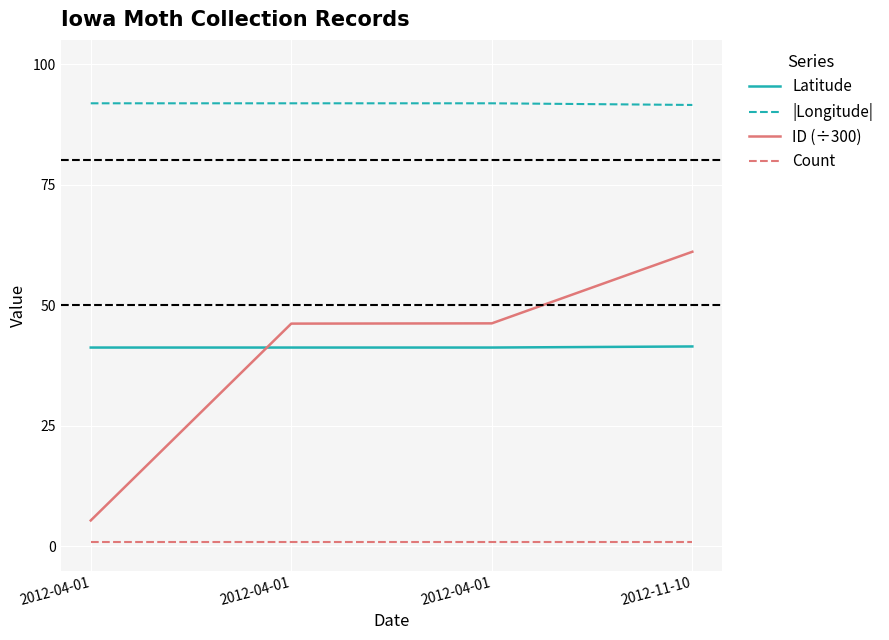

How many lines are shown in the chart?

4